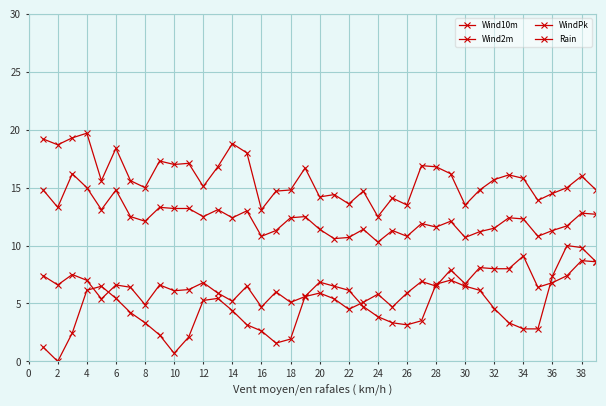

Where do Rain and Wind2m first cross each other?

4 and 6